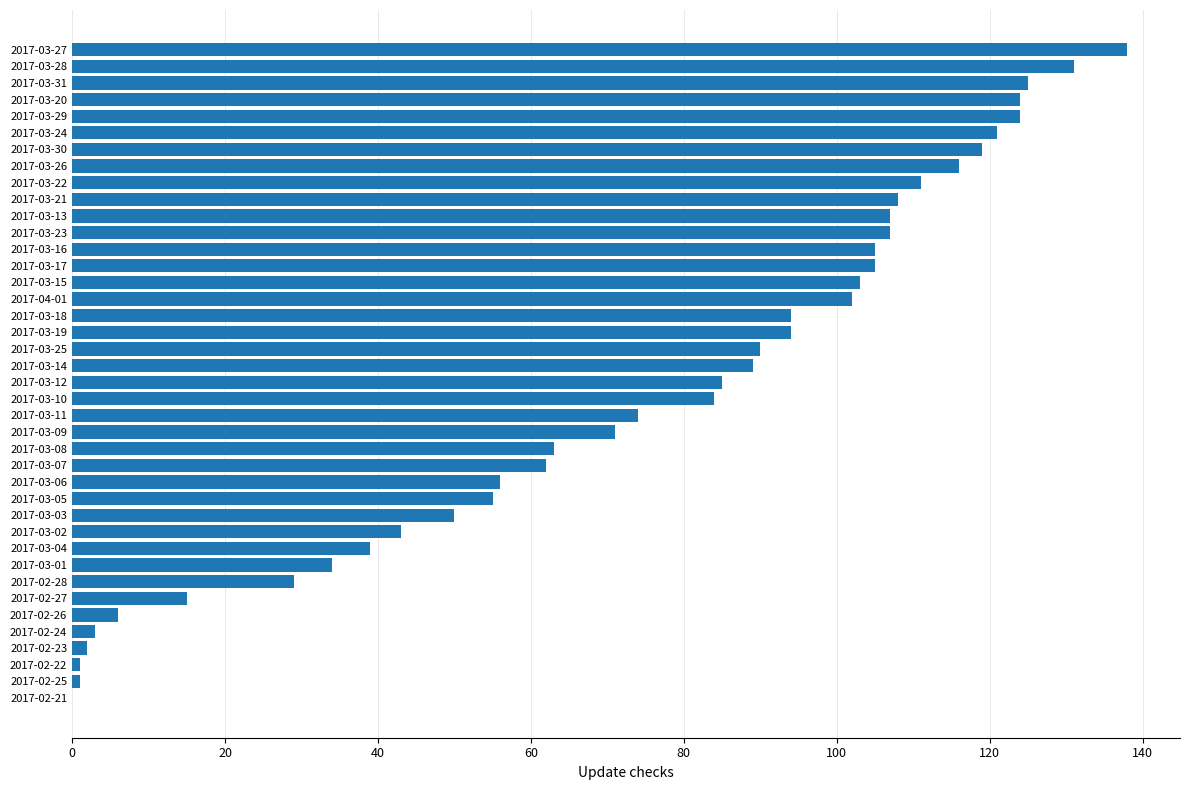

How many positive values are there?

39